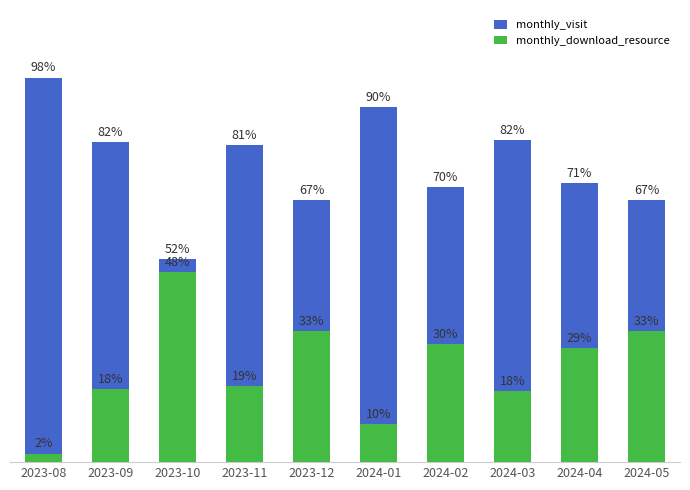

What are all the series names shown in the legend?

monthly_visit, monthly_download_resource